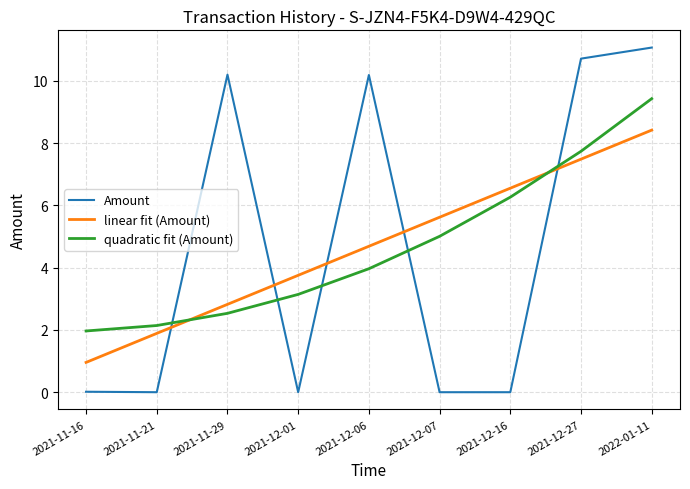

What is the difference between the highest and lowest values at 2021-11-21?

2.1